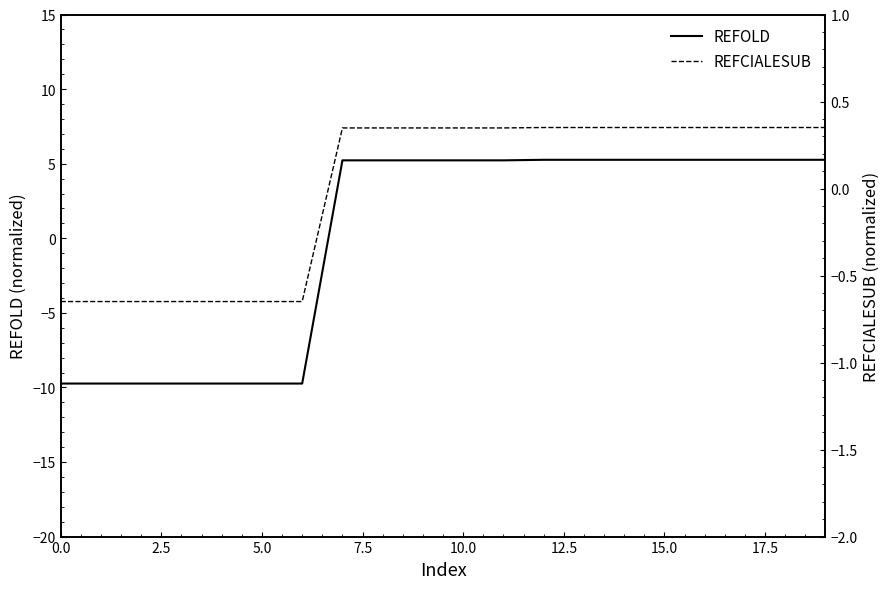

Read the REFCIALESUB value at 10.

0.3